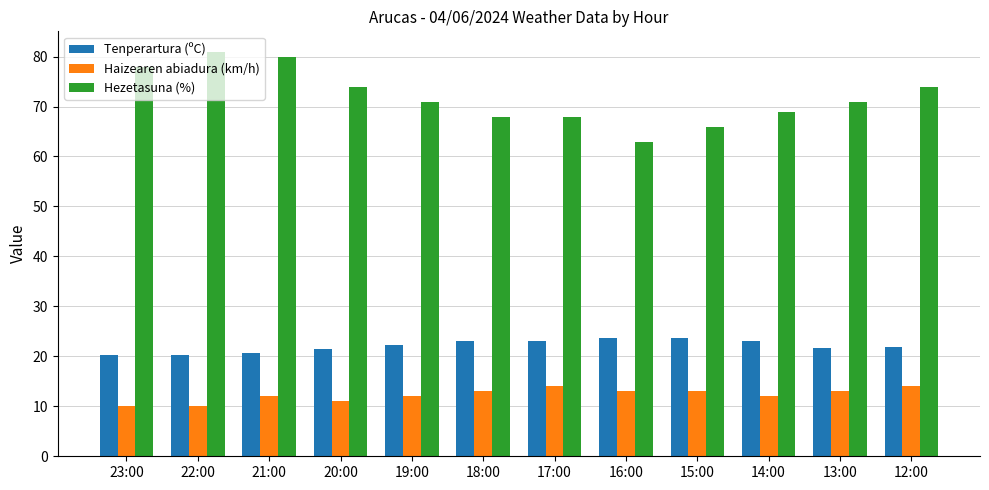

Which series has the largest total across all categories?

Hezetasuna (%)